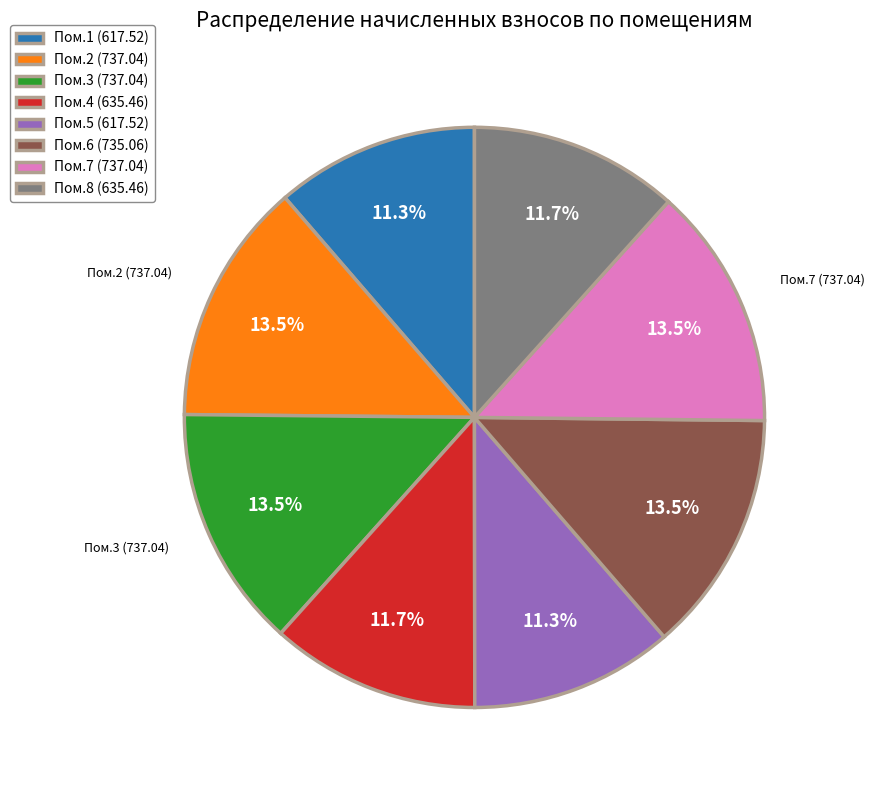

Count the number of slices in the pie.

8